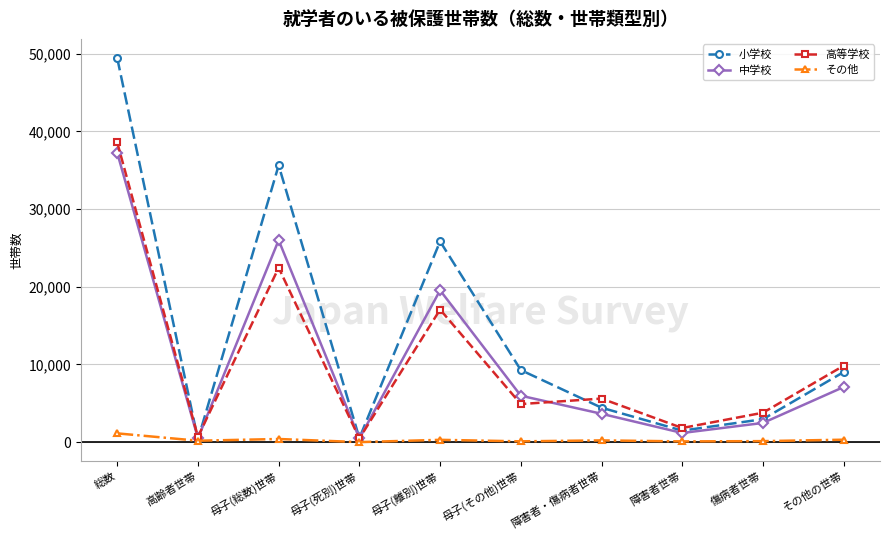

Which series has the largest total across all categories?

小学校